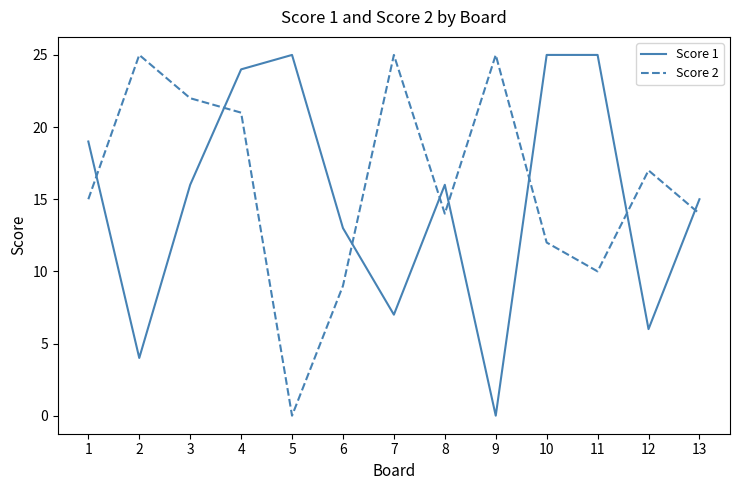

What is the difference between the maximum and minimum values in the Score 2 series?

25